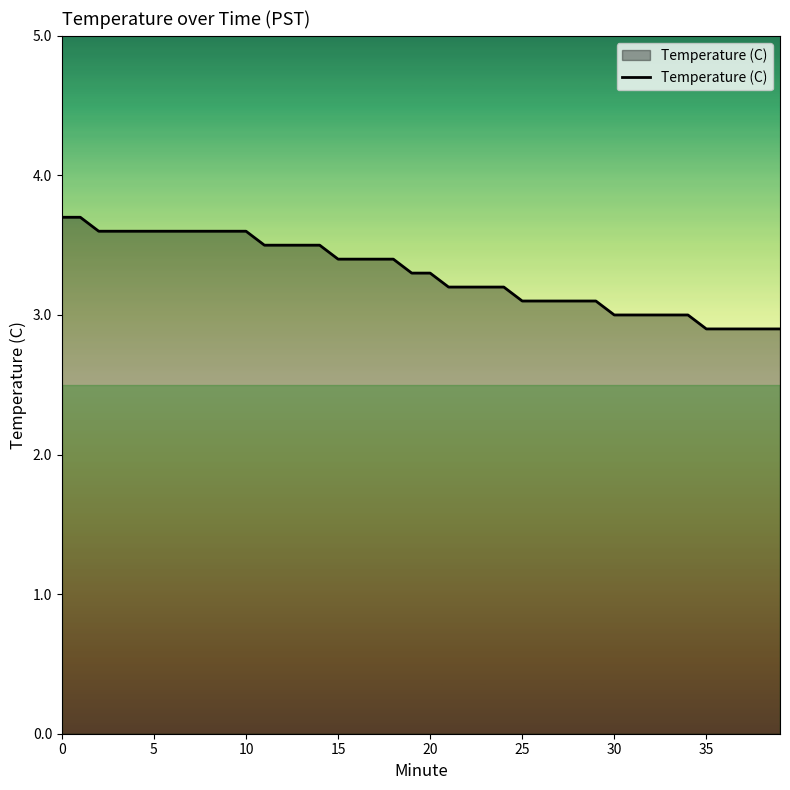

What is the greatest value displayed?

3.7